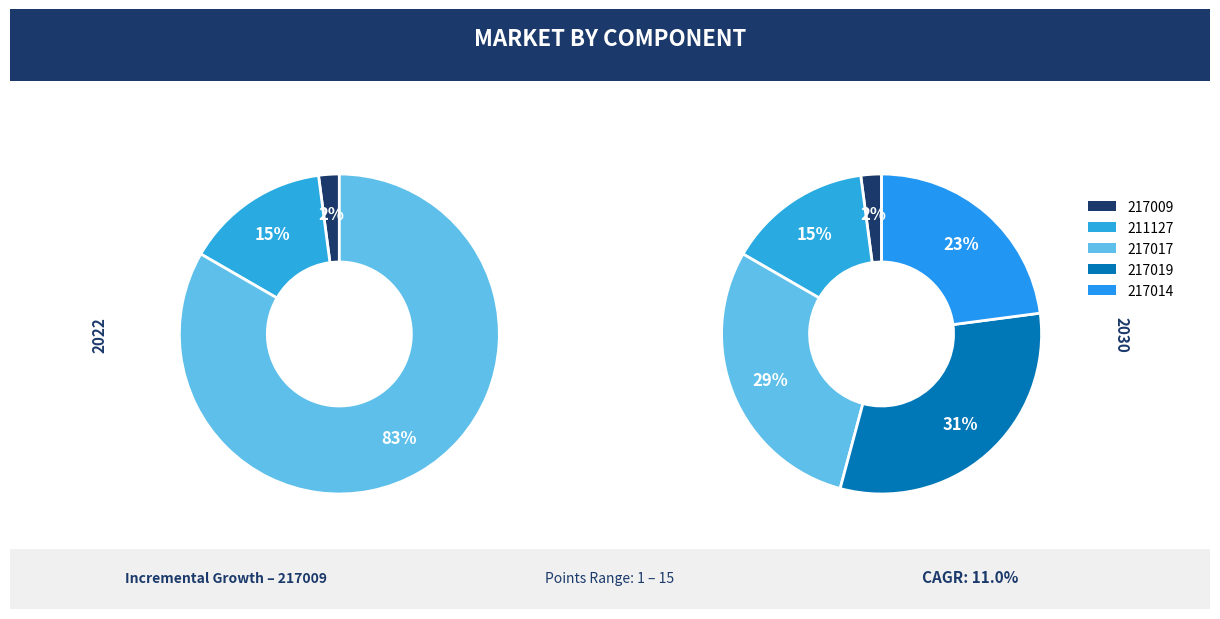

Is 217019 the majority of the pie?

No